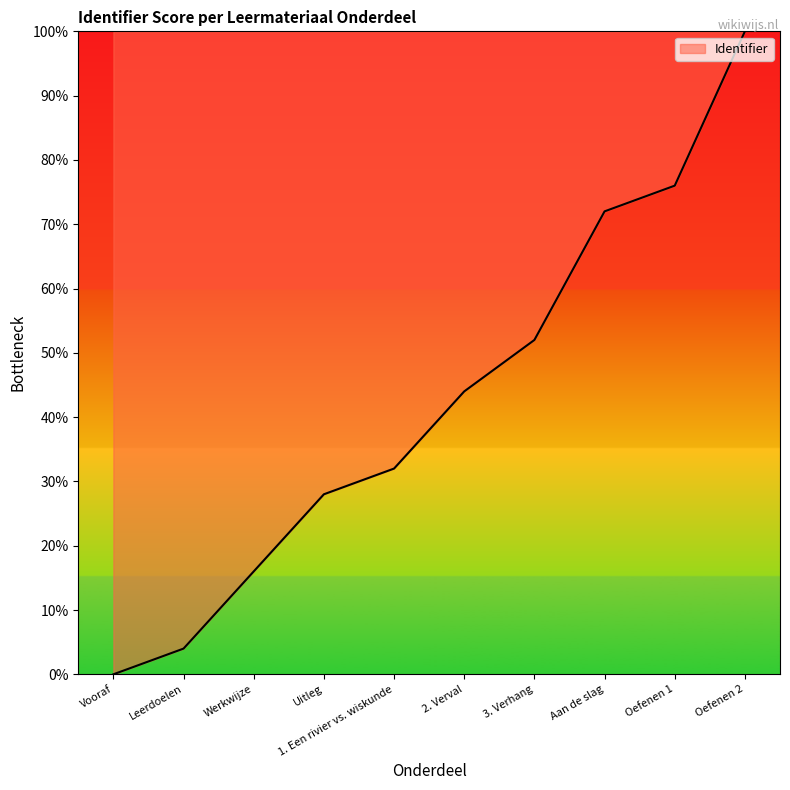

Does the chart have visible grid lines?

No